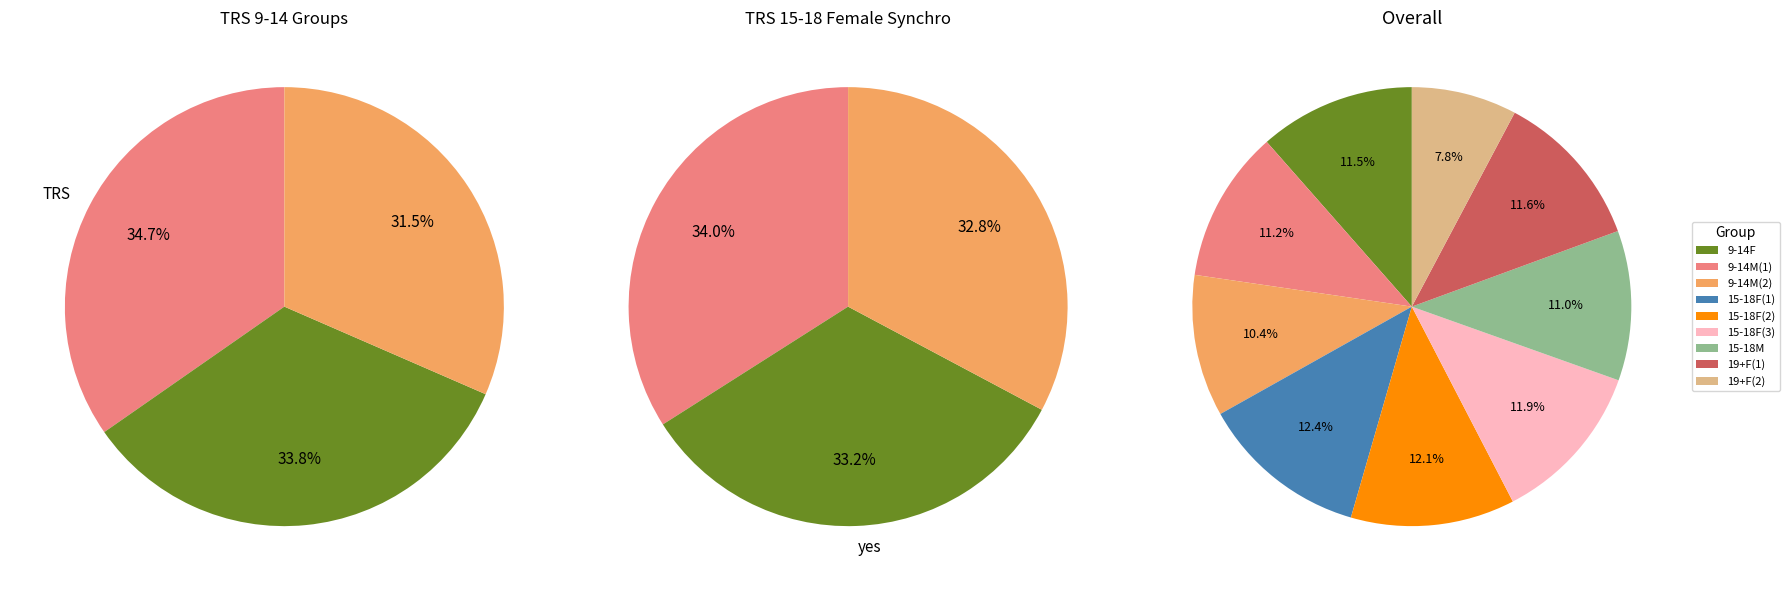

How many slices are in this pie chart?

9